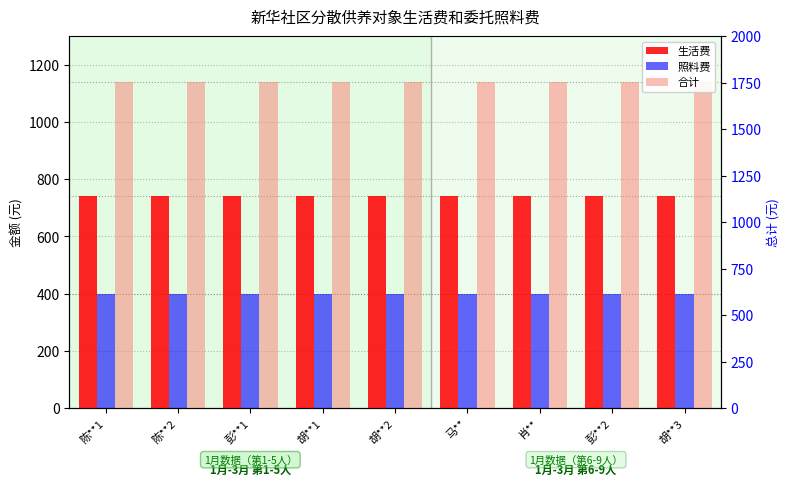

What is the lowest value of the 照料费 series?

399